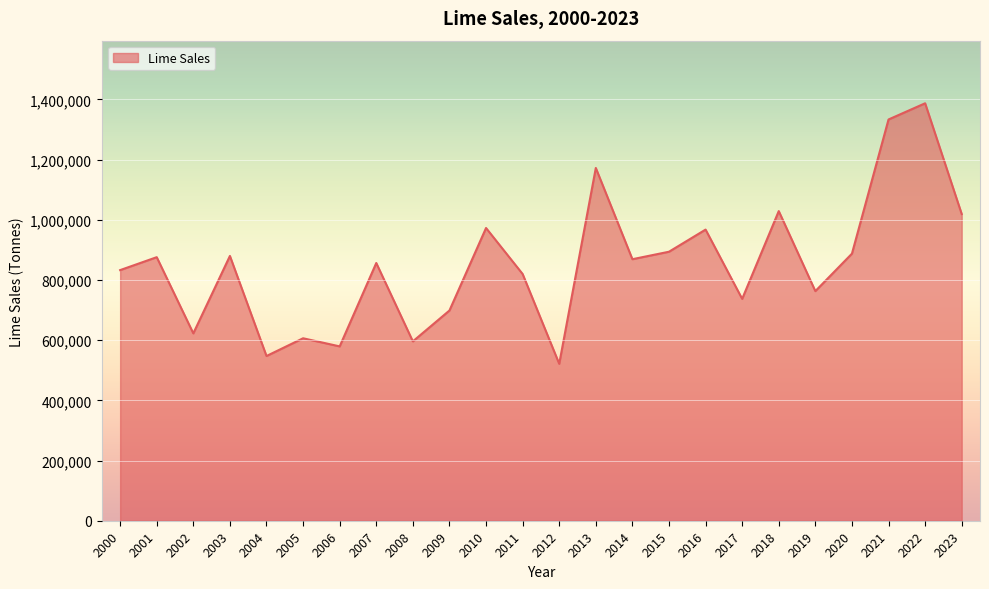

What is the difference between the maximum and minimum values?

865560